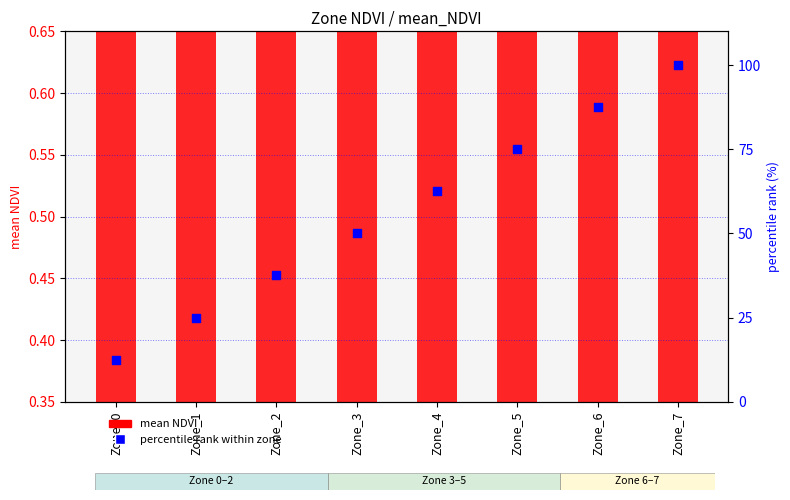

What is the total value across all series at Zone_3?

50.5